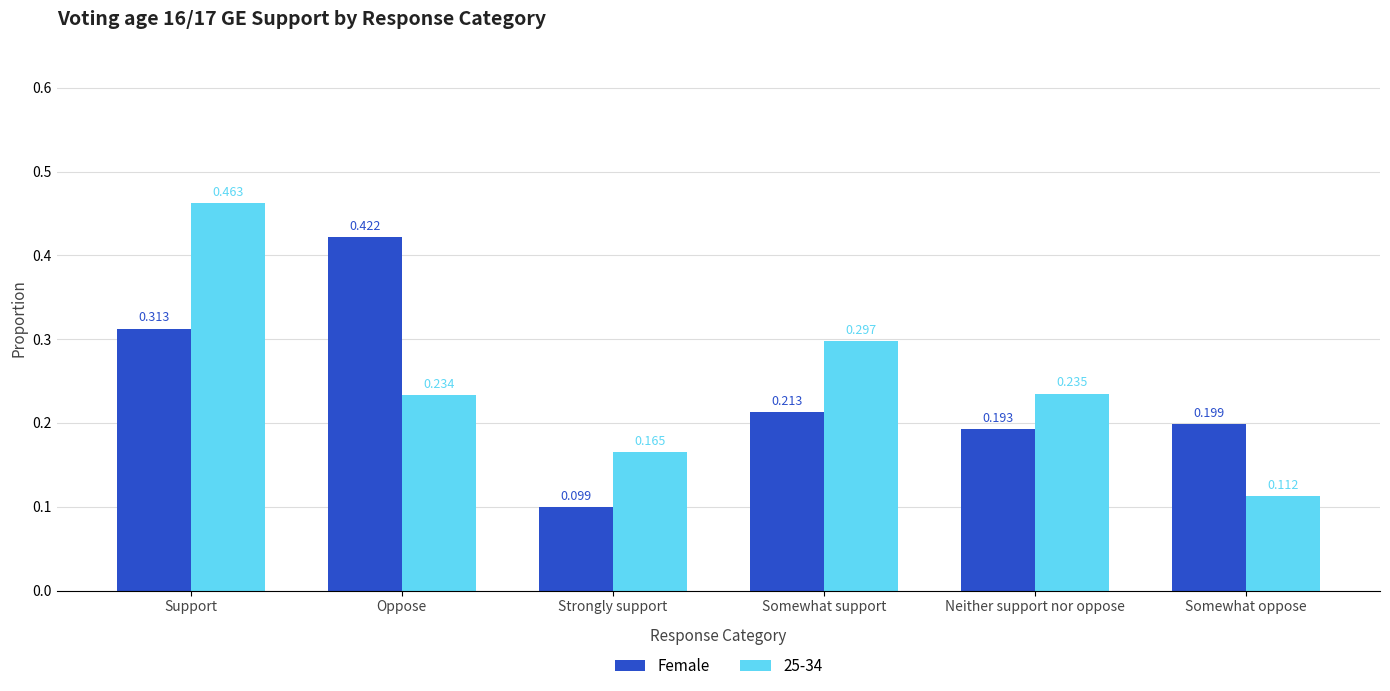

List the labels in order of Female value, smallest first.

Strongly support, Neither support nor oppose, Somewhat oppose, Somewhat support, Support, Oppose